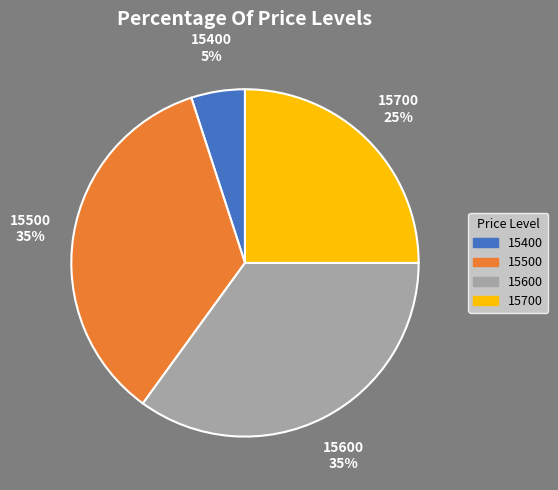

Do 15700 and 15600 together represent more than half of the pie?

Yes